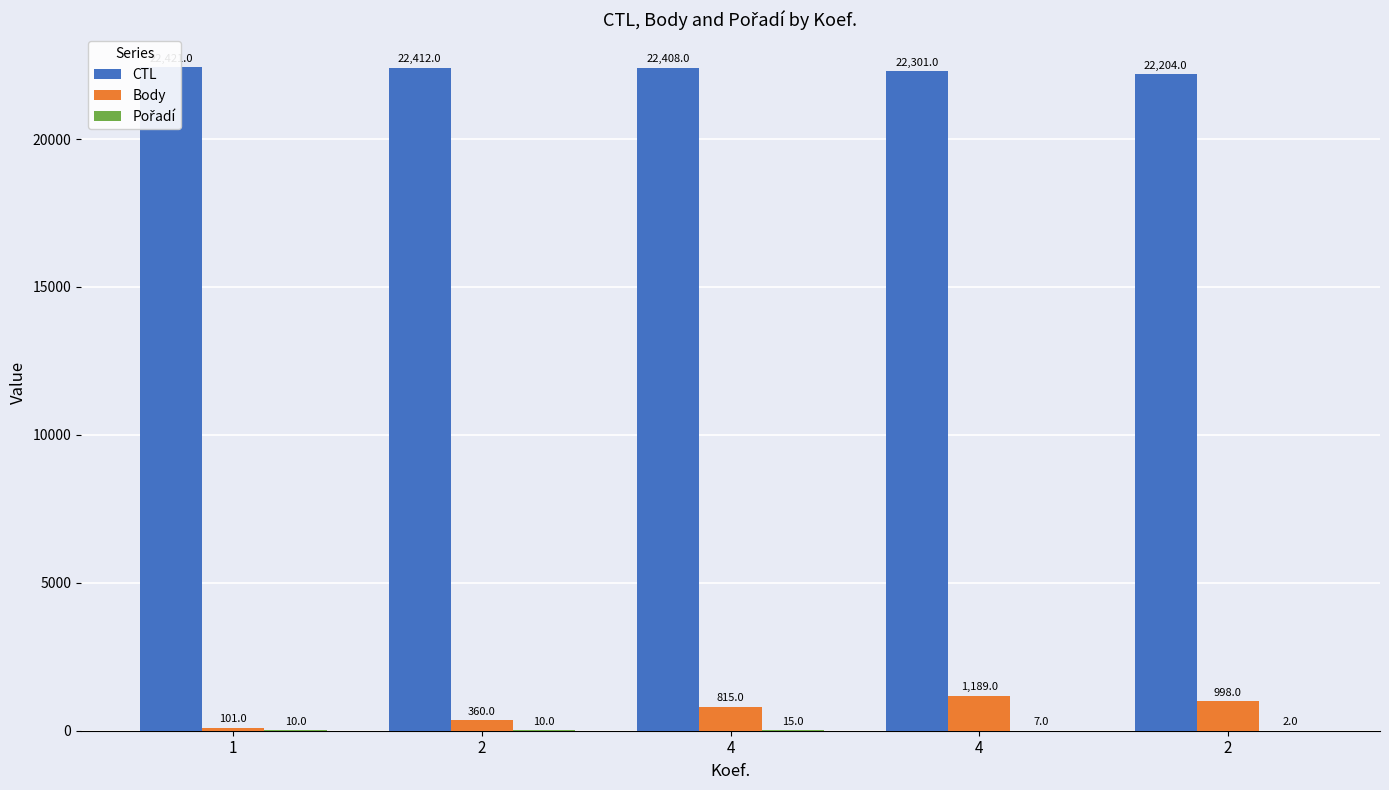

What is the difference between the highest and lowest values at 2?

22402